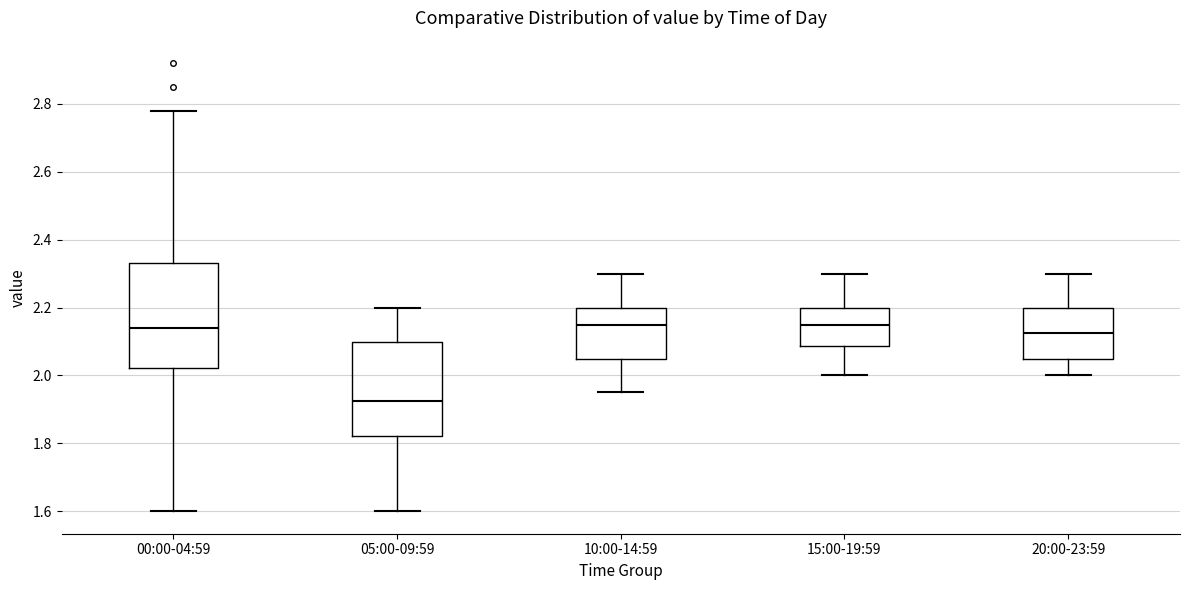

Which box's median line is the lowest?

05:00-09:59